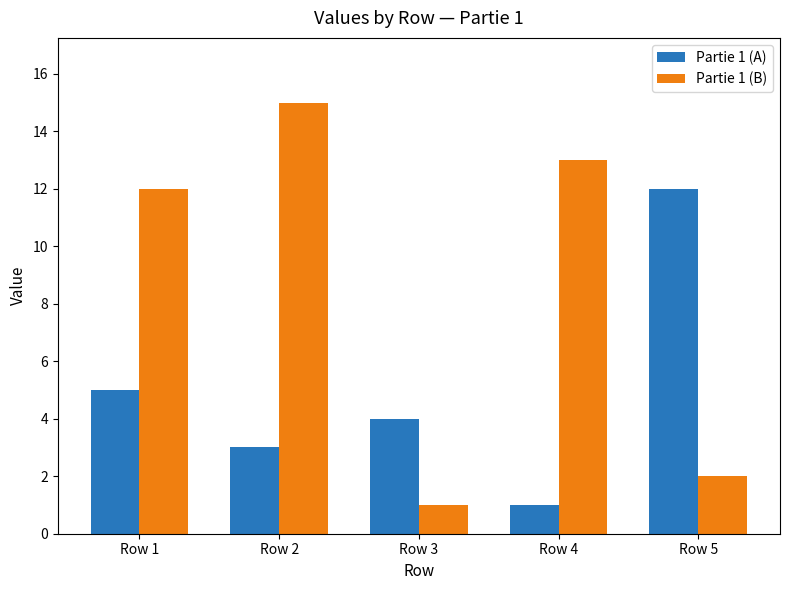

At which label does Partie 1 (B) reach its peak?

Row 2